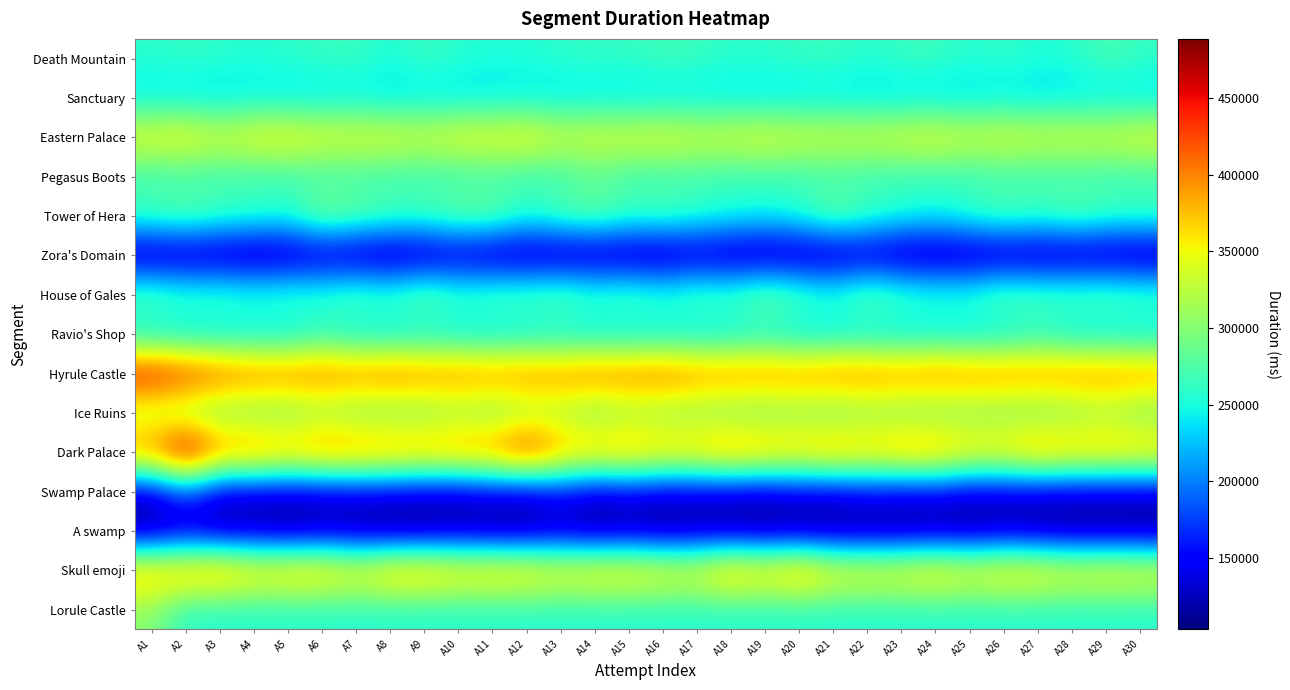

How many categories are shown in the chart?

30